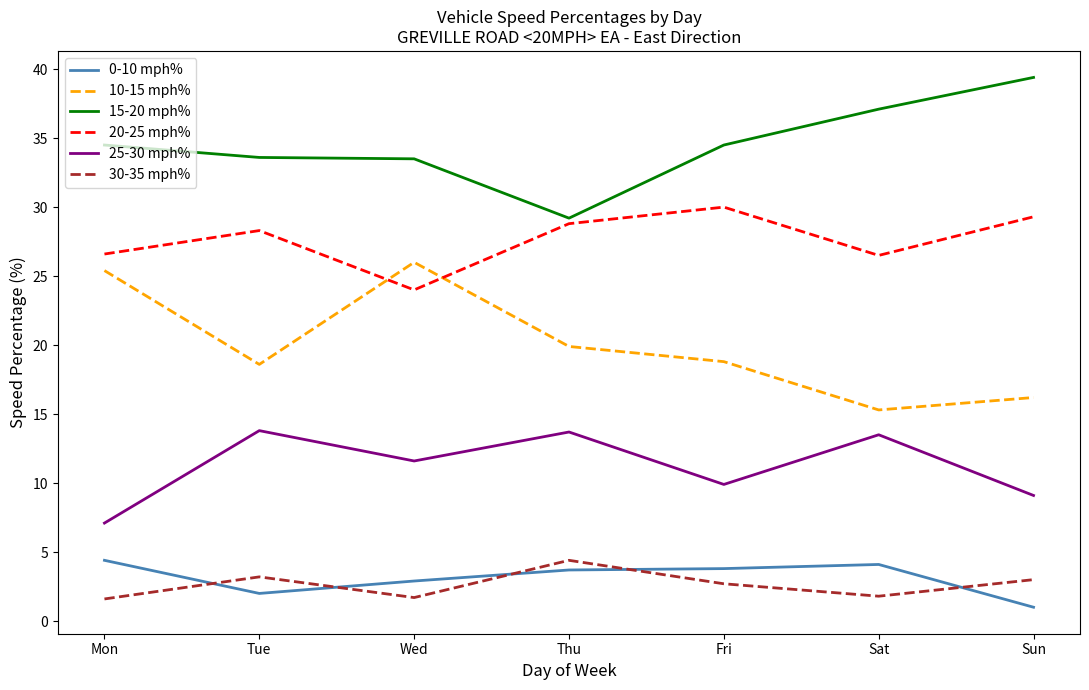

What is the approximate value of 30-35 mph% at Mon?

1.6